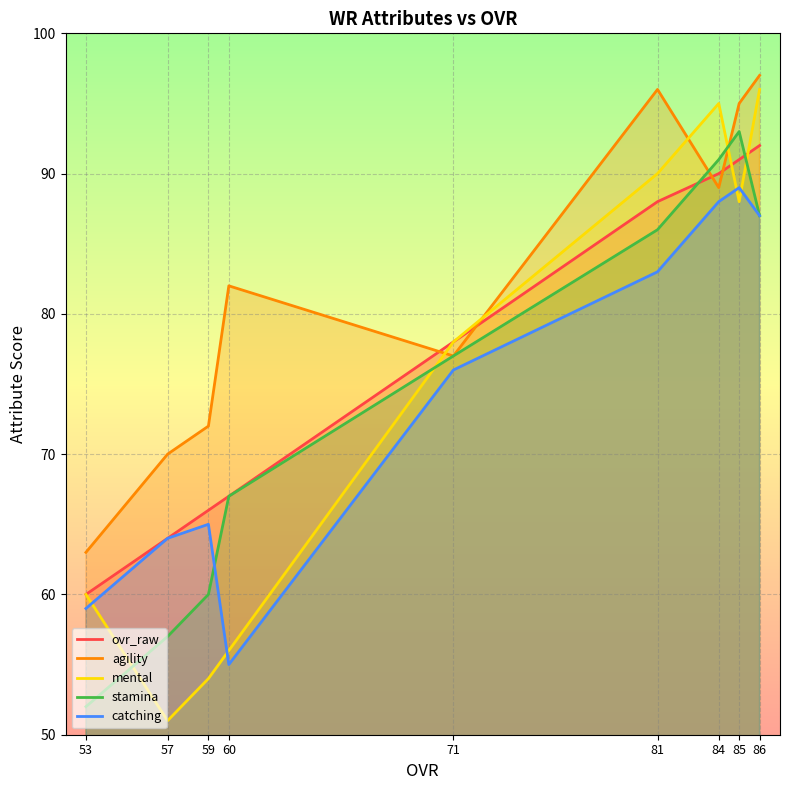

True or false: catching has a value of 59 at 53.

True